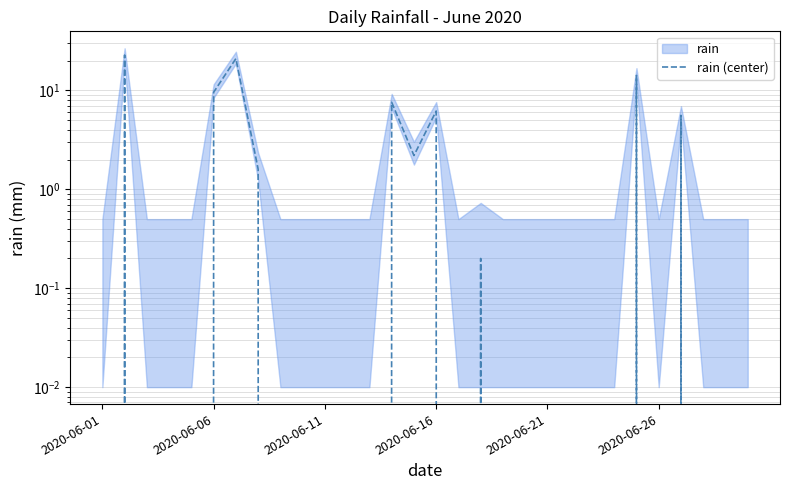

What is the sum of all values?

91.0